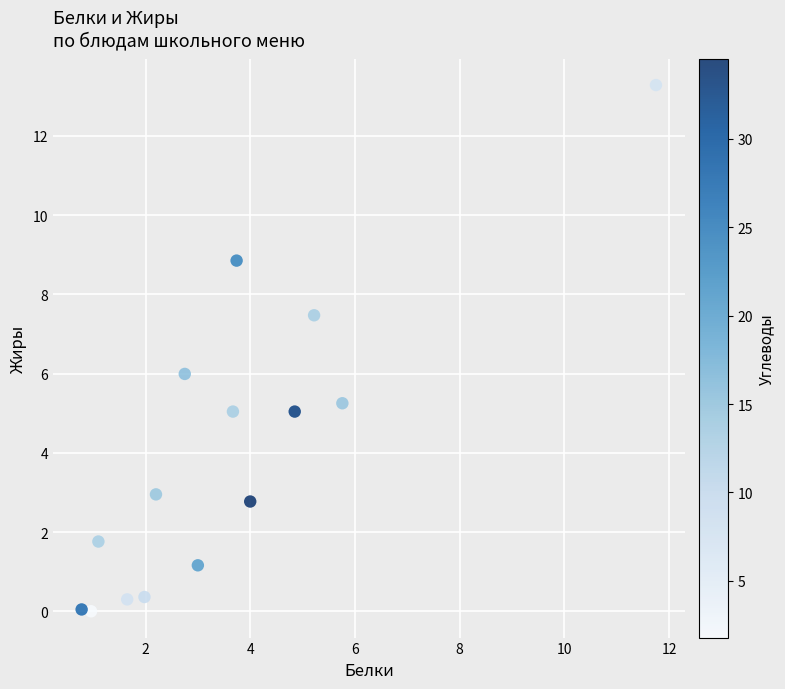

What is the range of Y values (max minus min)?

13.3